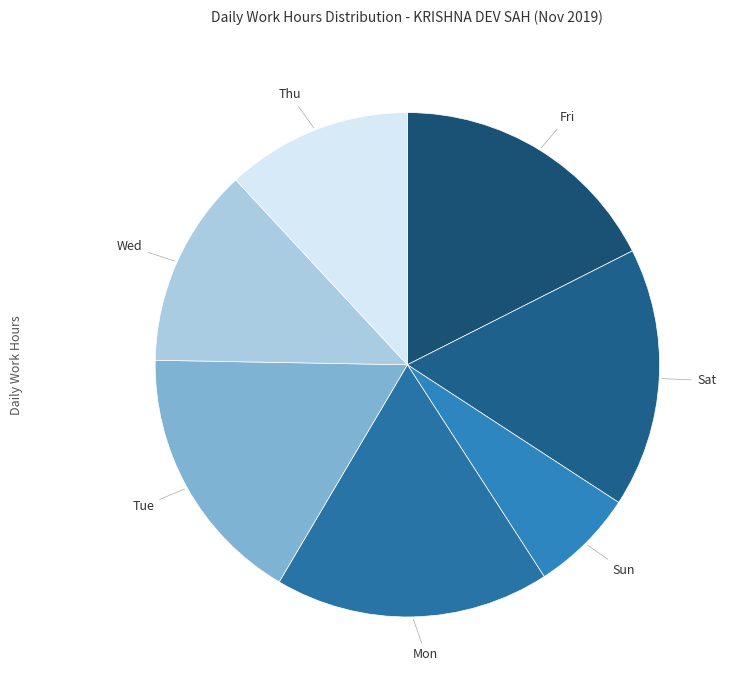

Does any single category account for the majority?

No